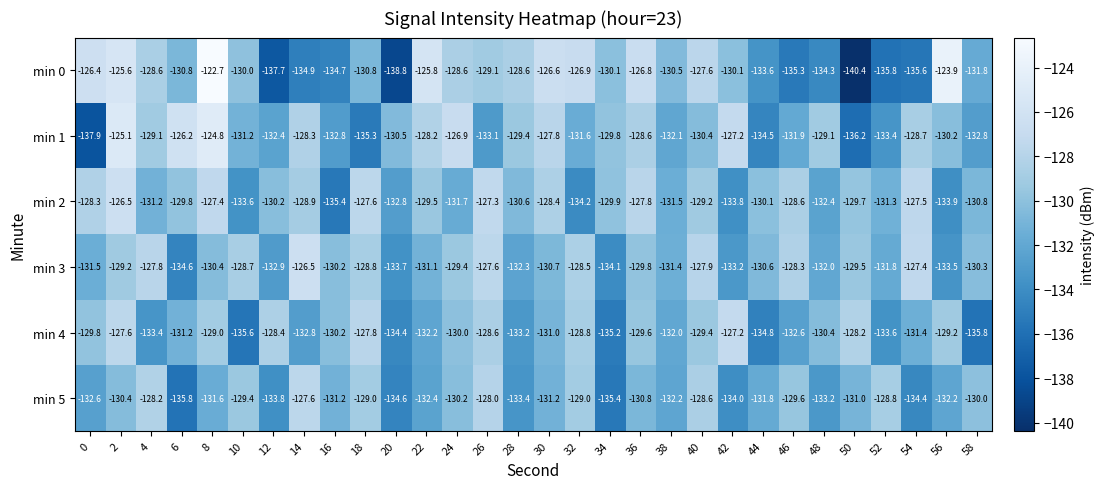

Which label corresponds to the largest value in the chart?

8